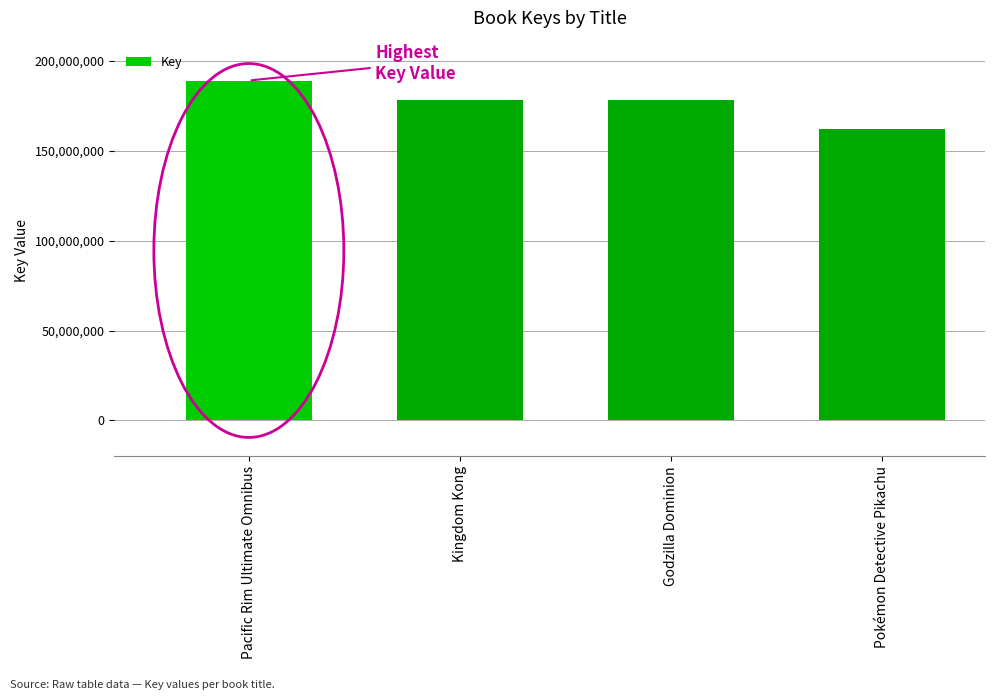

What is the label of the 2nd bar from the right?

Godzilla Dominion